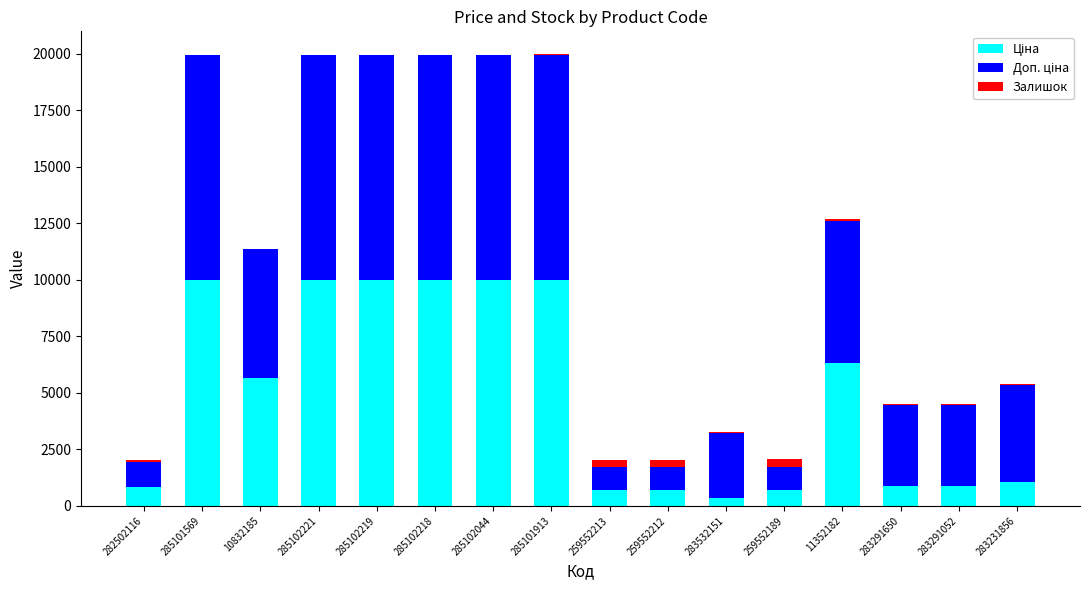

How many distinct data groups are displayed?

3